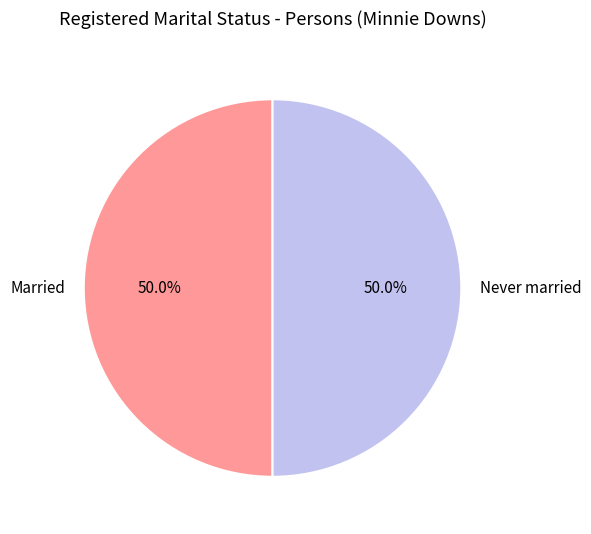

How much of the chart is everything except Never married?

50.0%